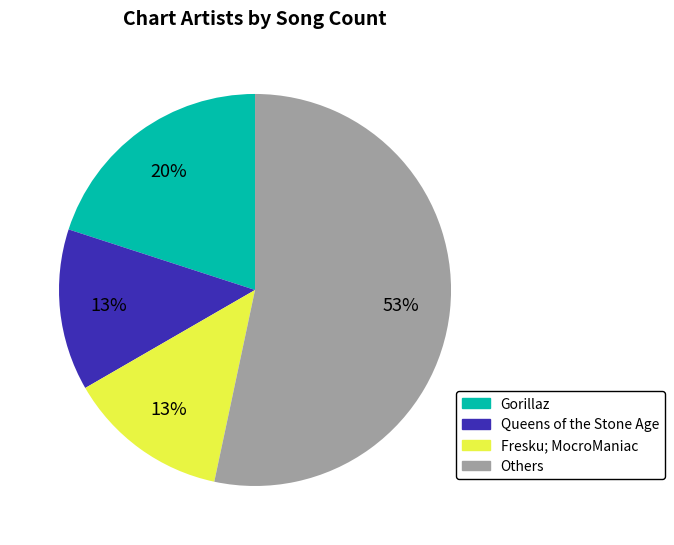

Is there a majority slice in this chart?

Yes